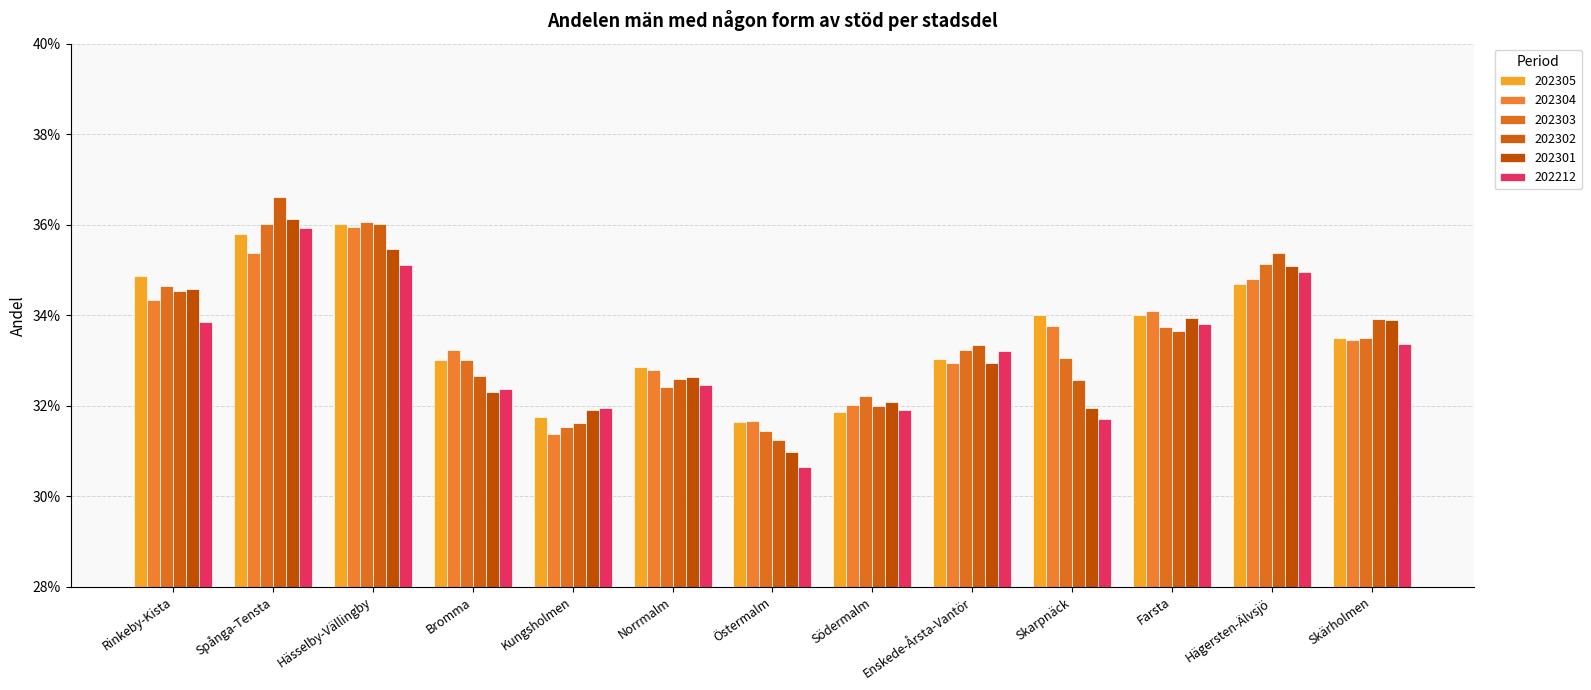

Which series has the widest spread of values?

202302